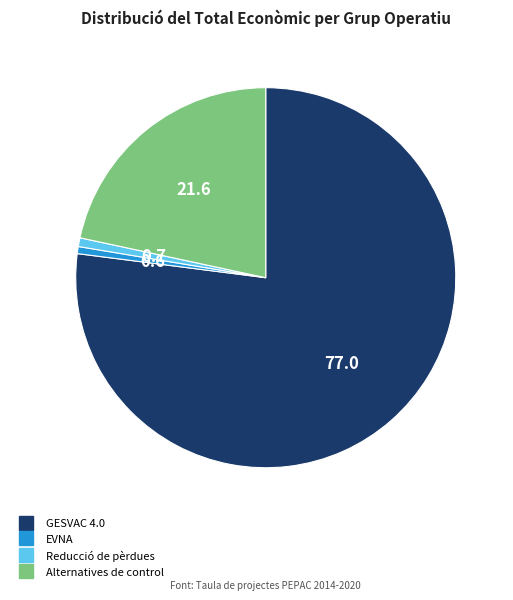

Which category has the biggest portion of the pie?

GESVAC 4.0